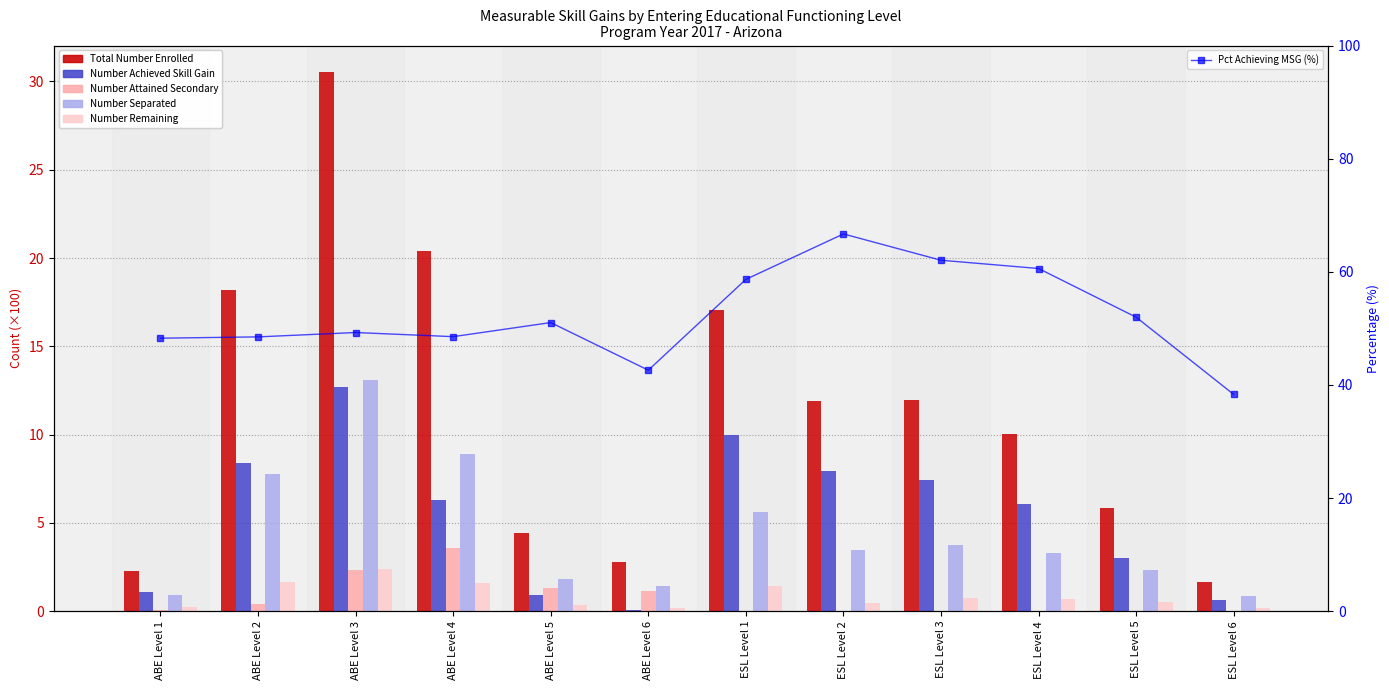

Does the chart contain any negative values?

No